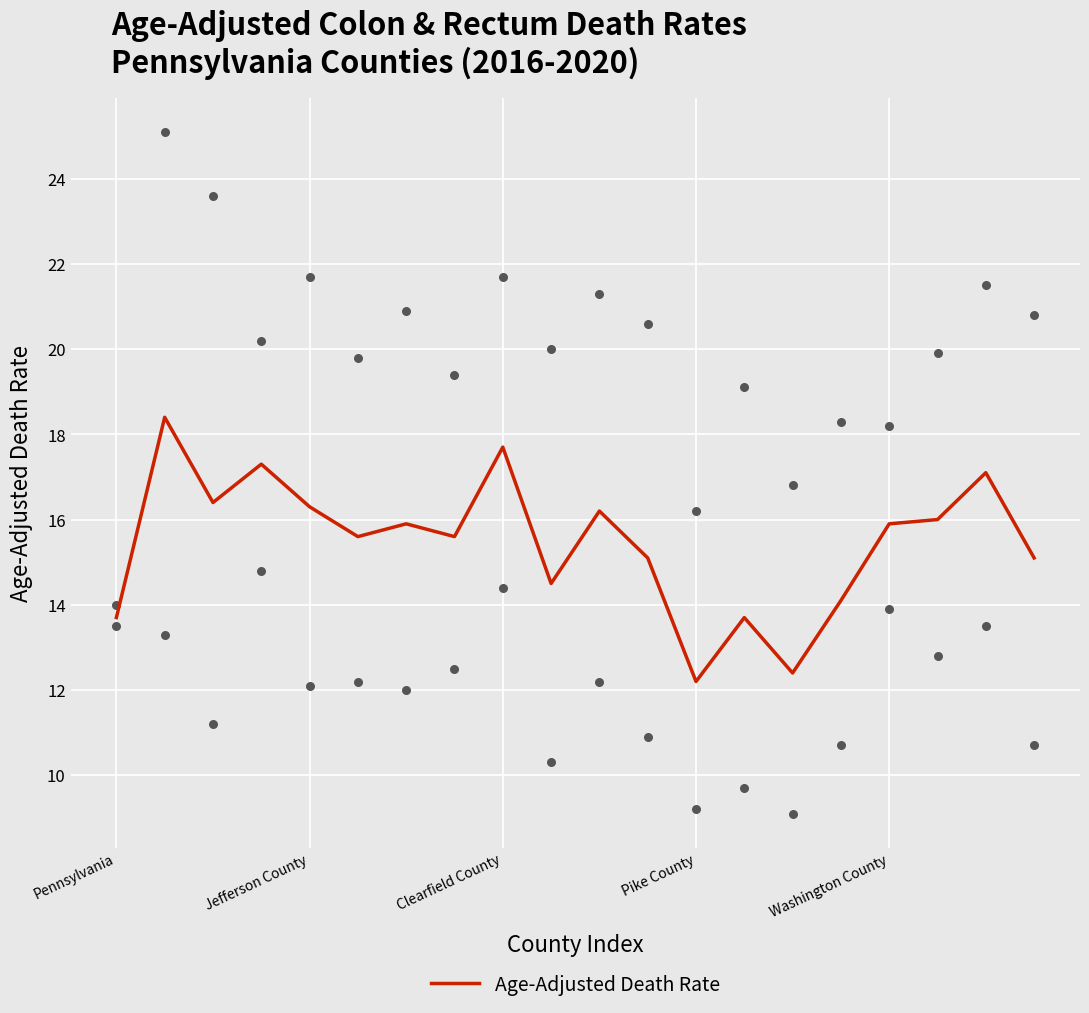

What is the ratio of the value at 9 to the value at 8?

0.8